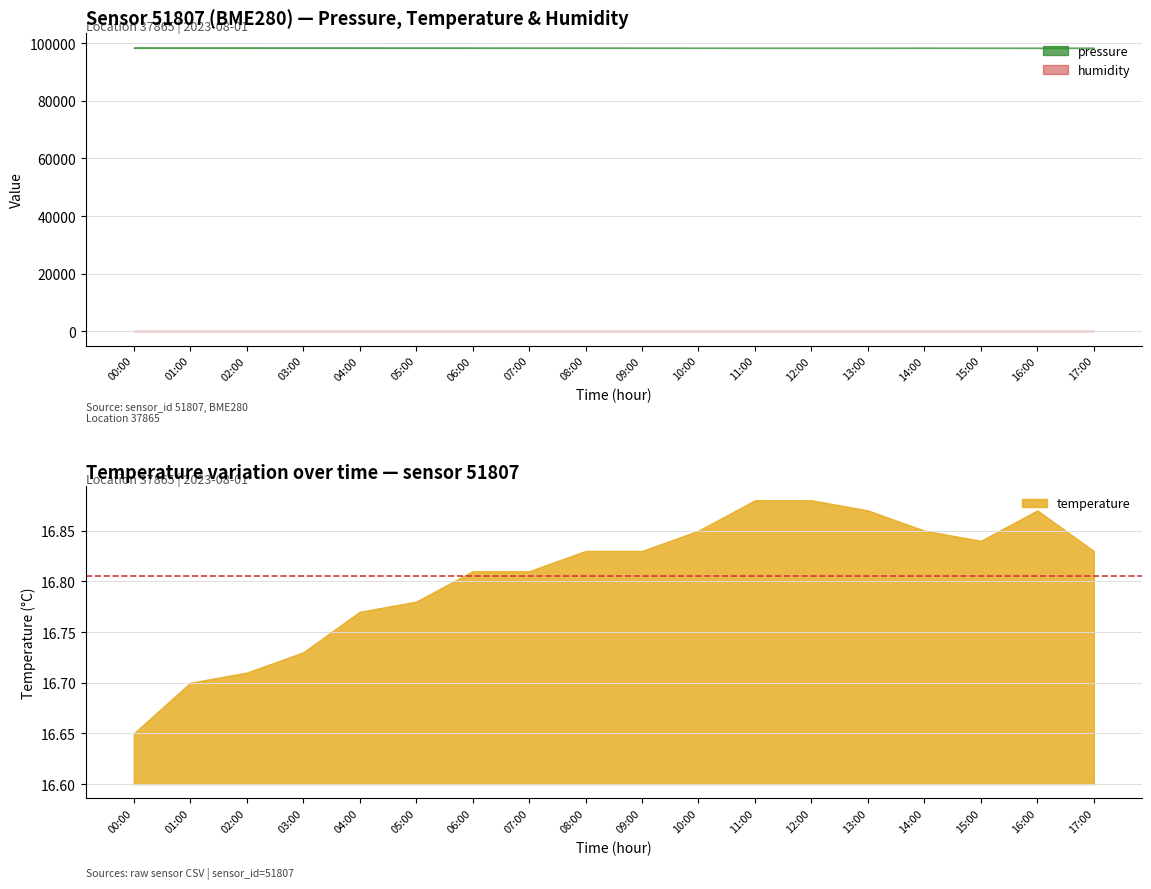

Where is pressure nearest to the value 98408?

06:00